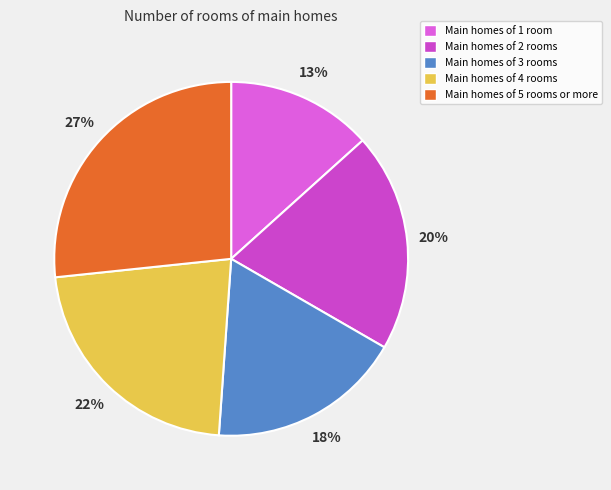

Count the number of slices in the pie.

5